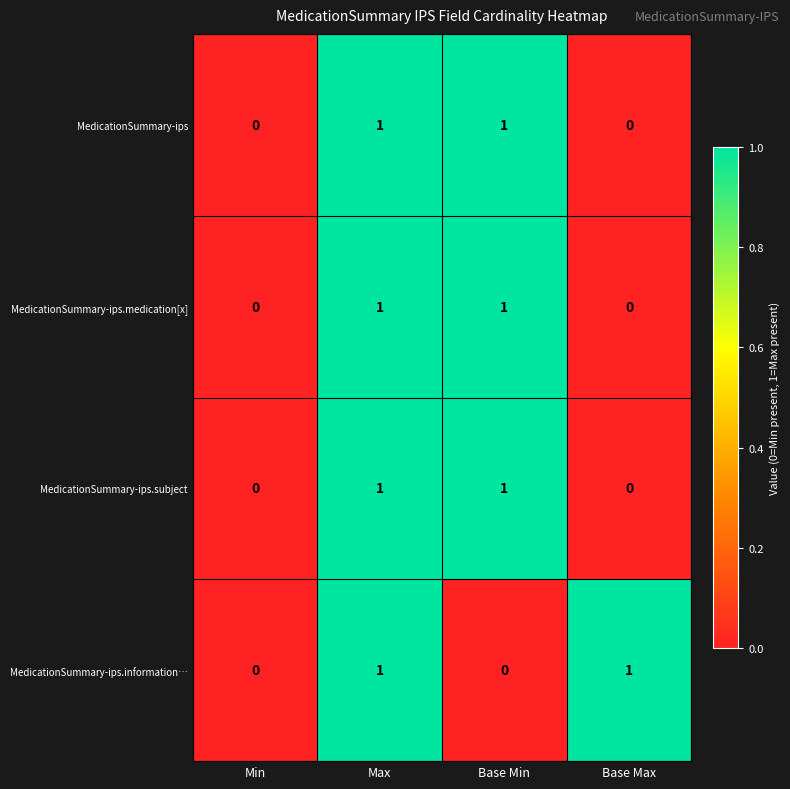

How many MedicationSummary-ips.information… values are between 0 and 1?

4